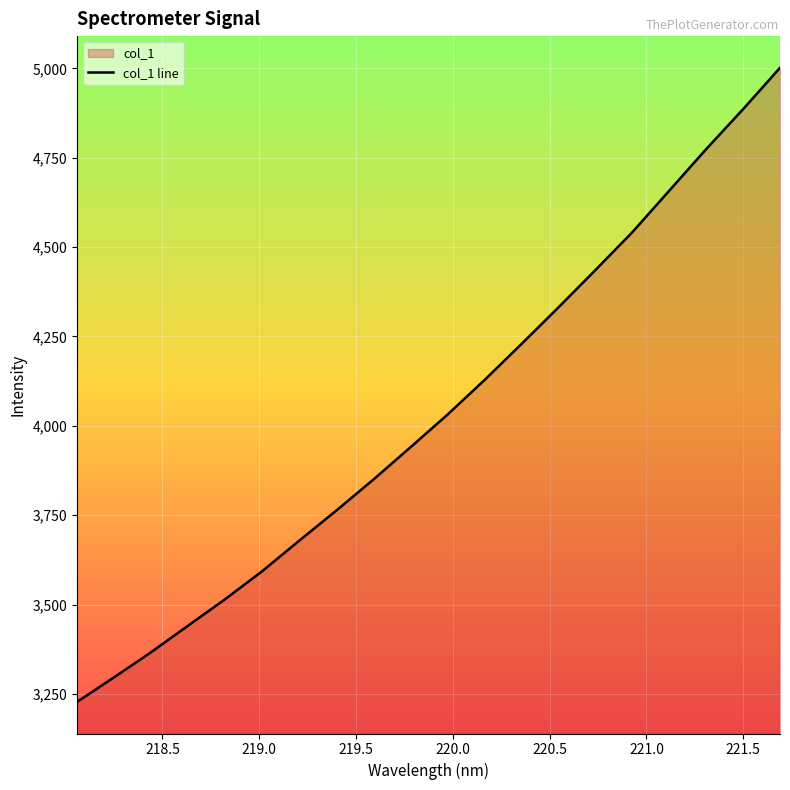

What is the greatest value displayed?

5001.5